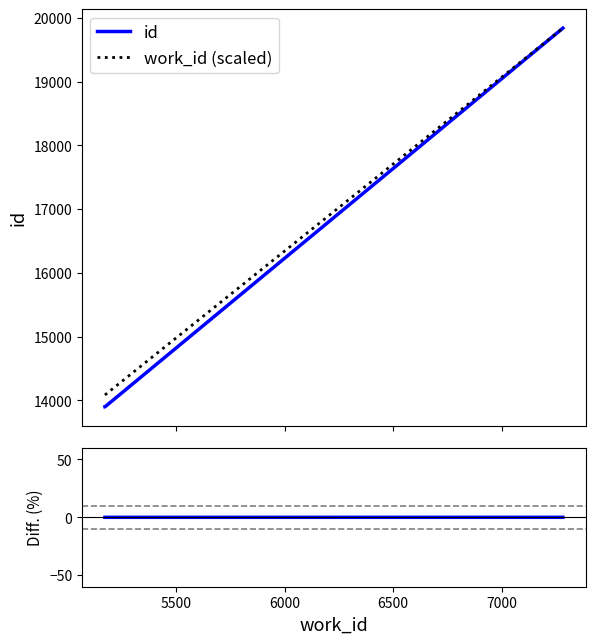

What is the highest value of the id series?

19839.0